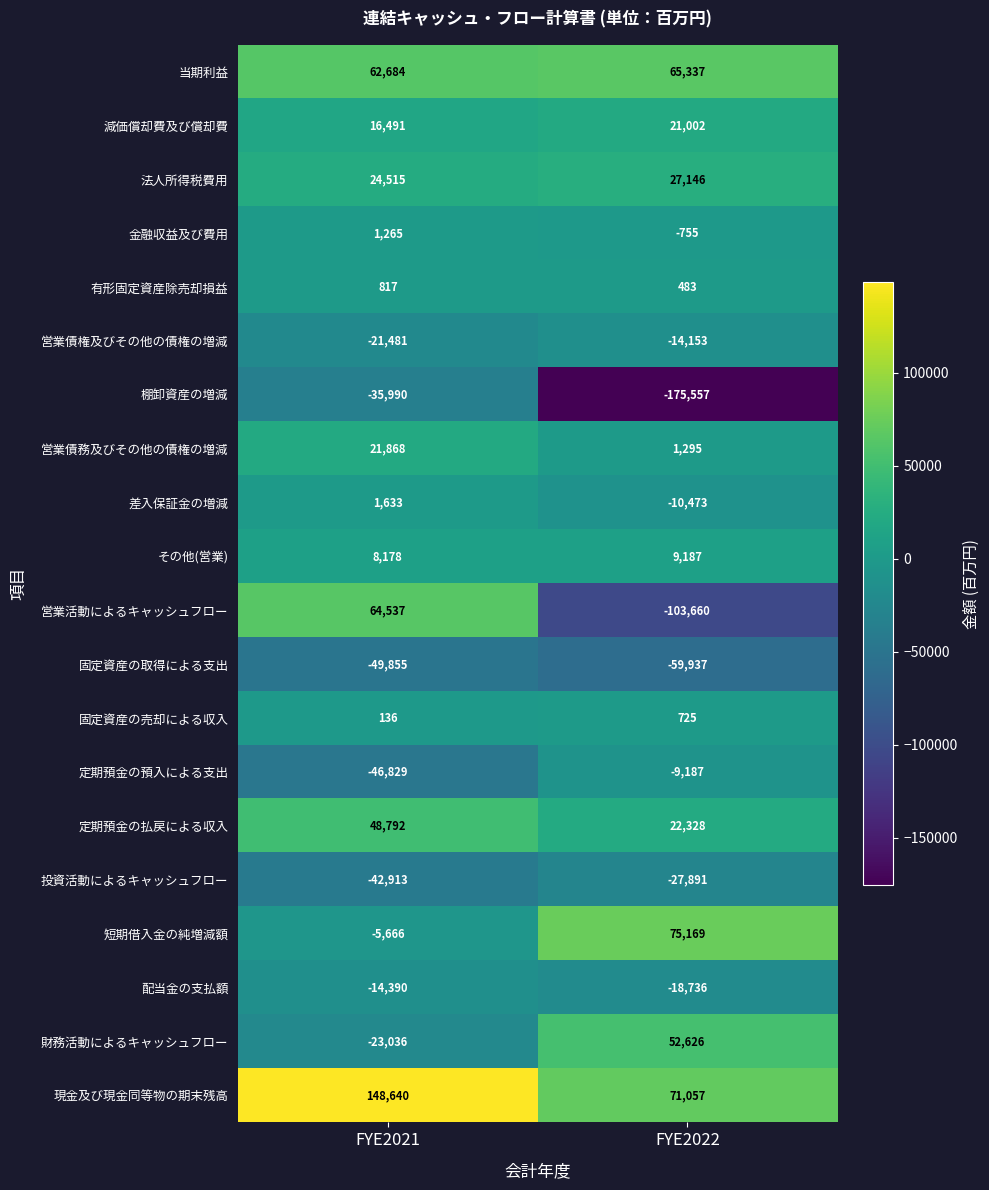

What is the maximum value for 棚卸資産の増減?

-35990